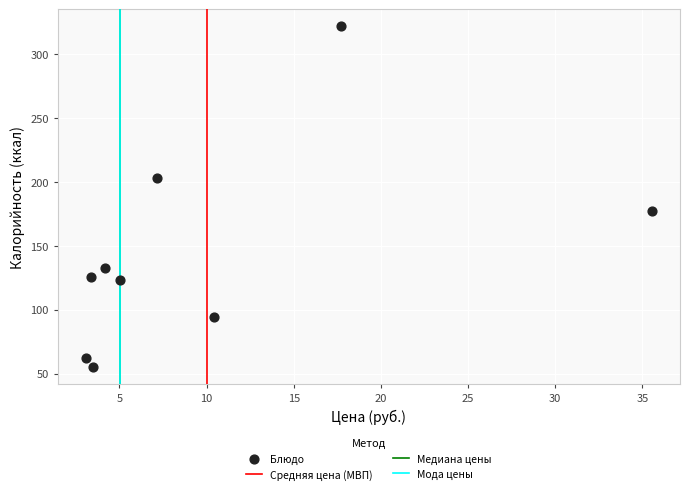

What is the average Y value?

144